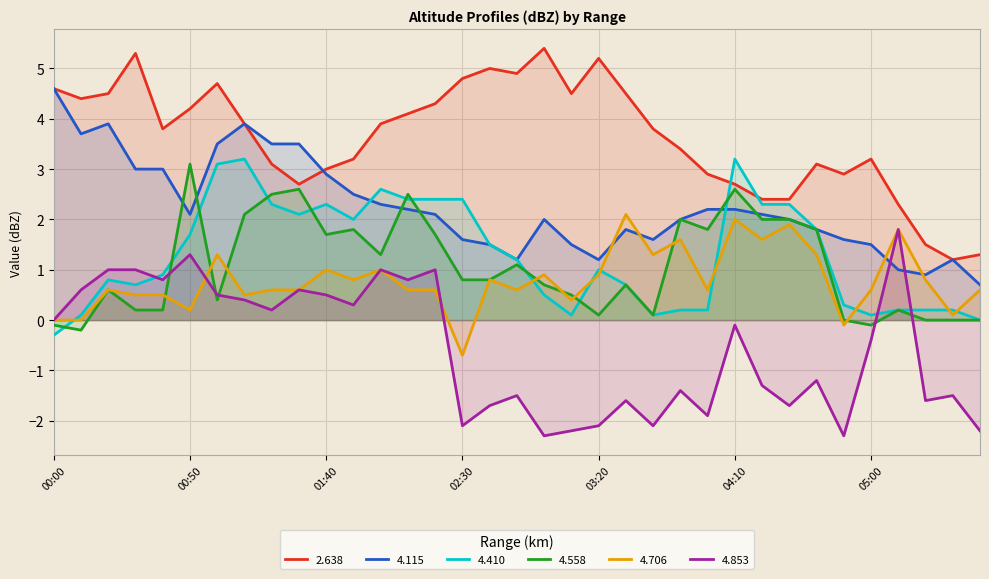

Which has a higher value, 01:20 or 05:10?

01:20